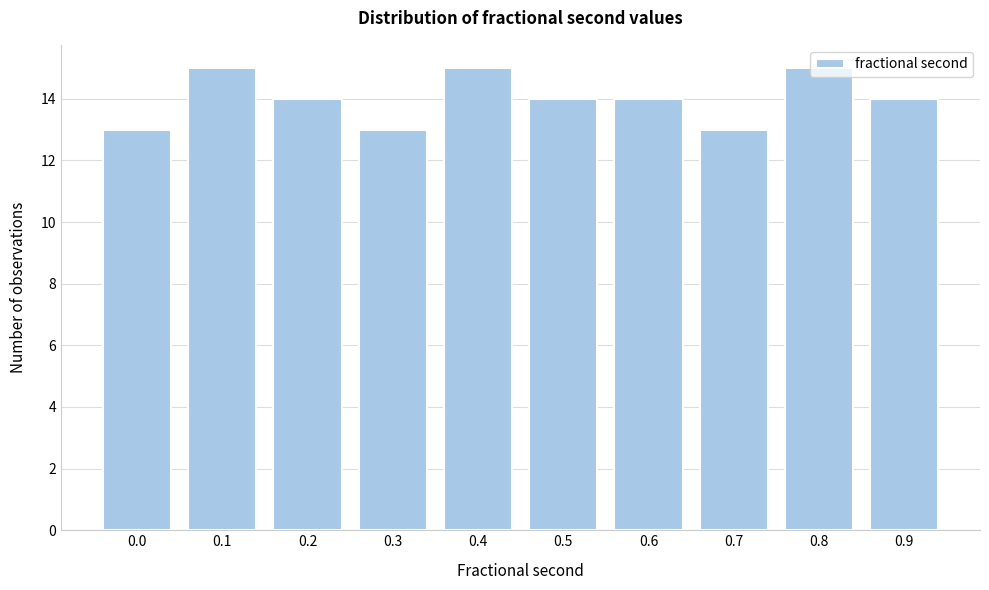

Is it true that the value at 0.5 is 25?

False